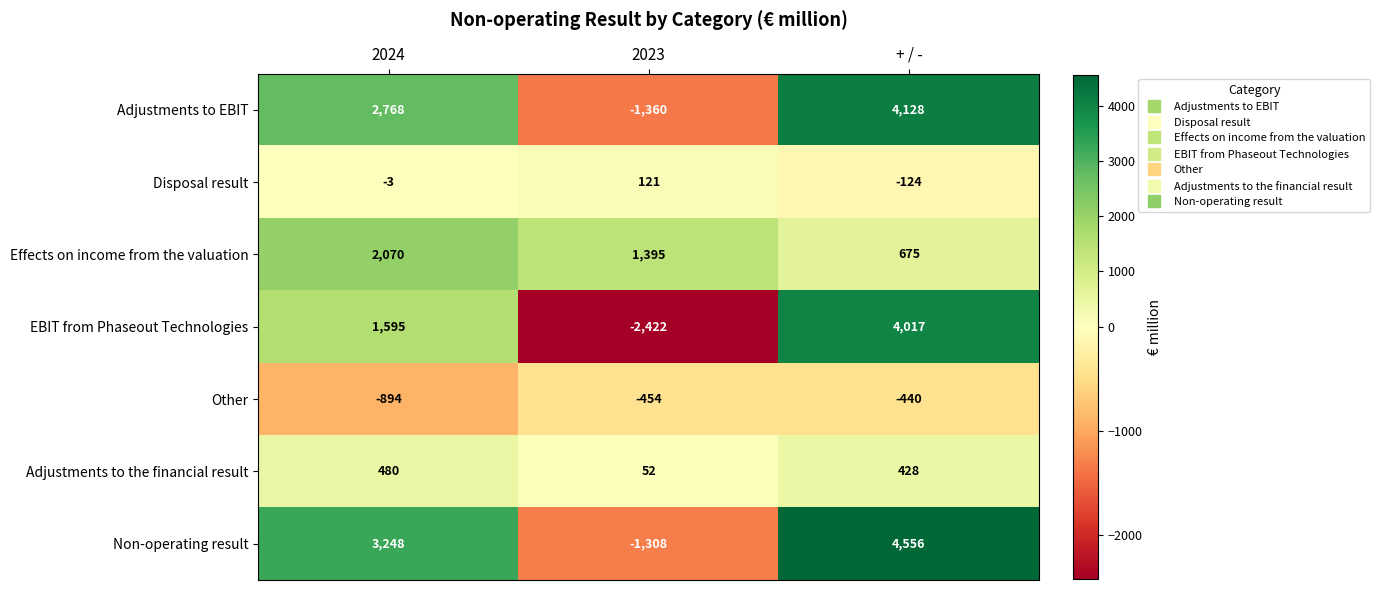

Reading left to right, transcribe all the data shown in this chart.

Adjustments to EBIT: 2024=2768	2023=-1360	+ / -=4128
Disposal result: 2024=-3	2023=121	+ / -=-124
Effects on income from the valuation: 2024=2070	2023=1395	+ / -=675
EBIT from Phaseout Technologies: 2024=1595	2023=-2422	+ / -=4017
Other: 2024=-894	2023=-454	+ / -=-440
Adjustments to the financial result: 2024=480	2023=52	+ / -=428
Non-operating result: 2024=3248	2023=-1308	+ / -=4556